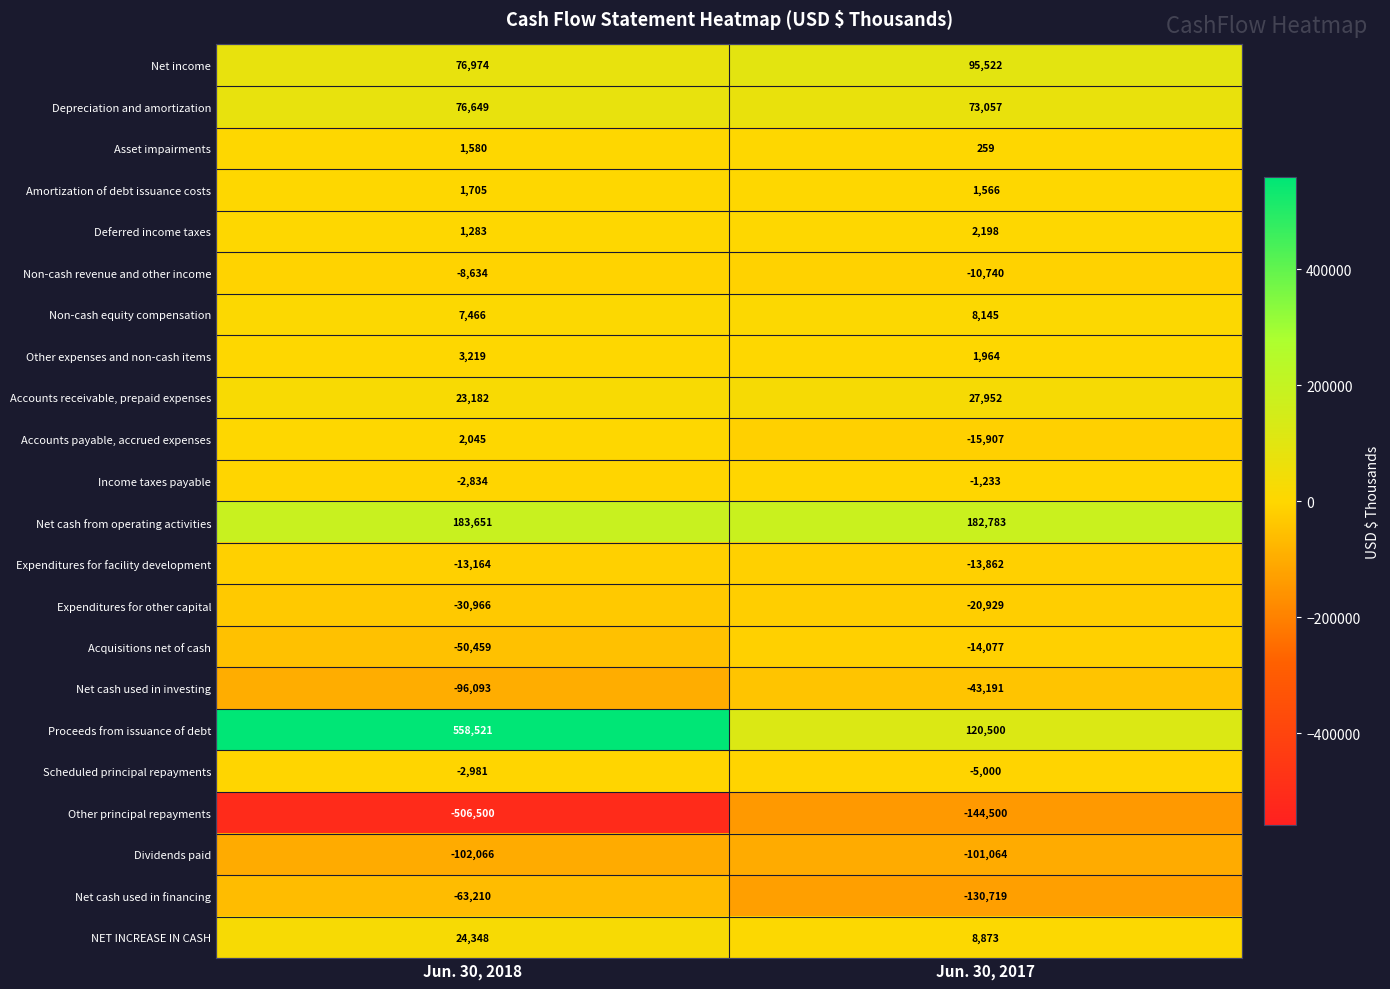

At which category is the sum across all series the highest?

Jun. 30, 2018